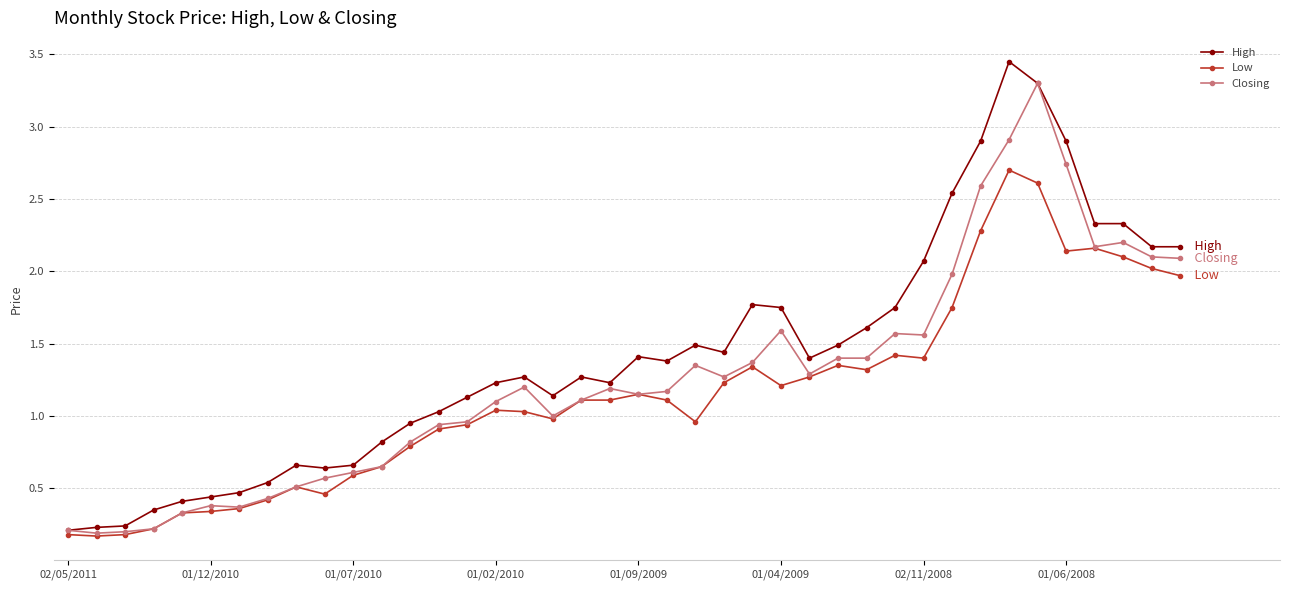

Rank the series by their maximum value, from highest to lowest.

High, Closing, Low